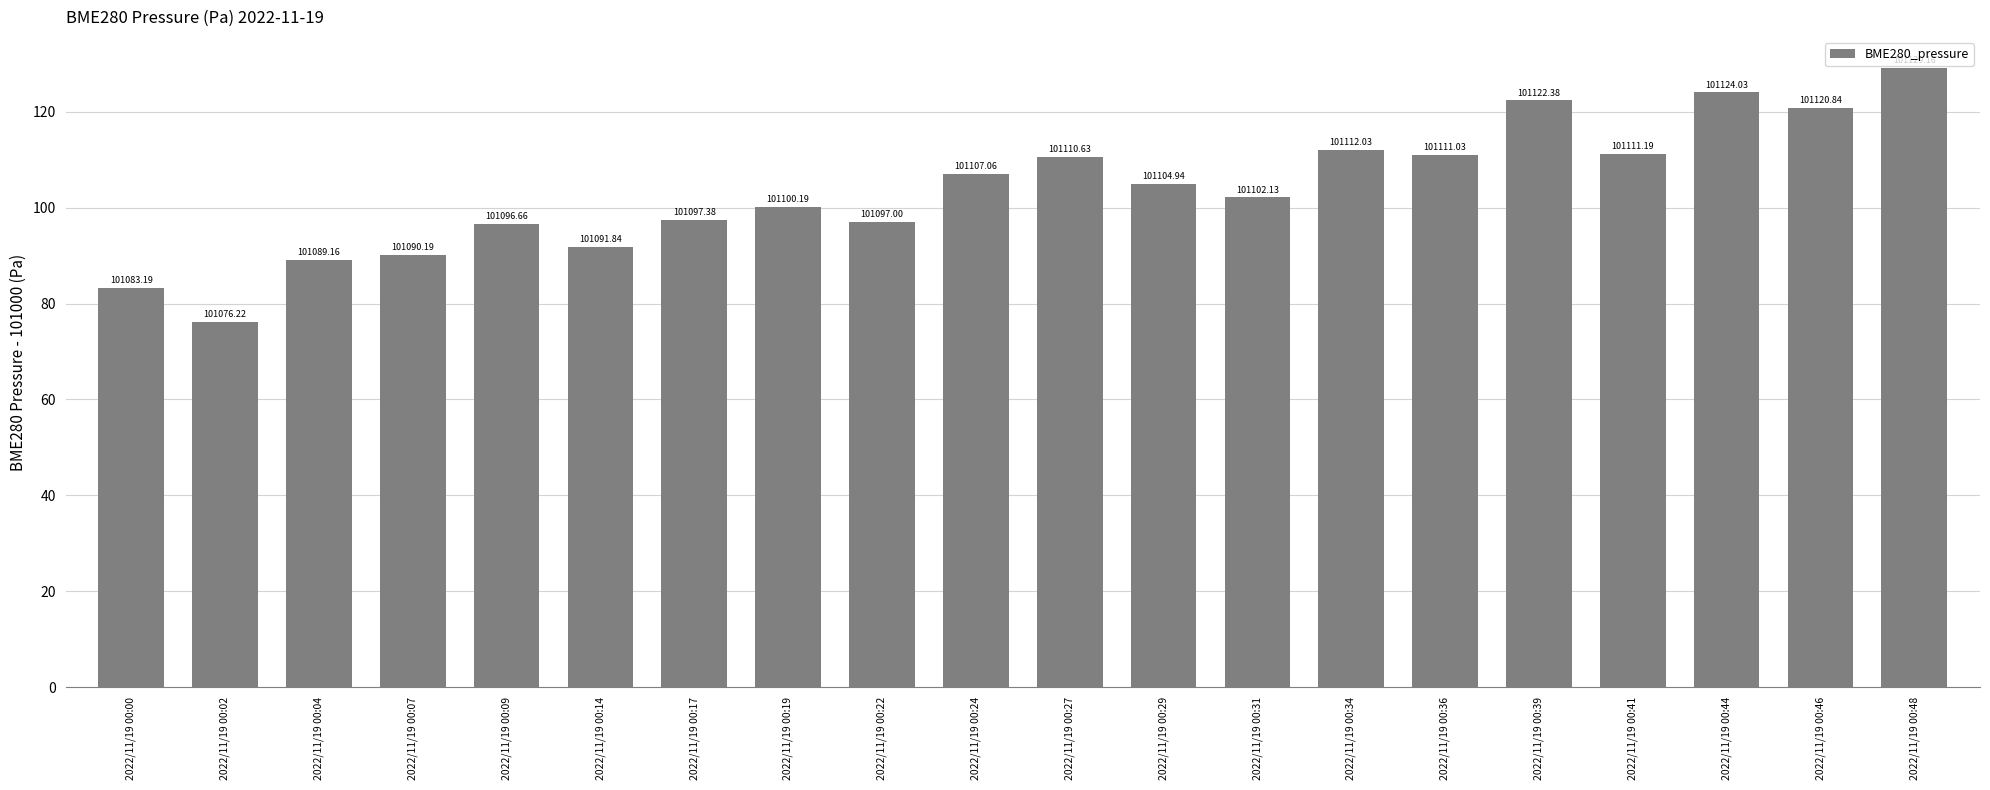

What is the value of the 10th bar from the left?

107.1